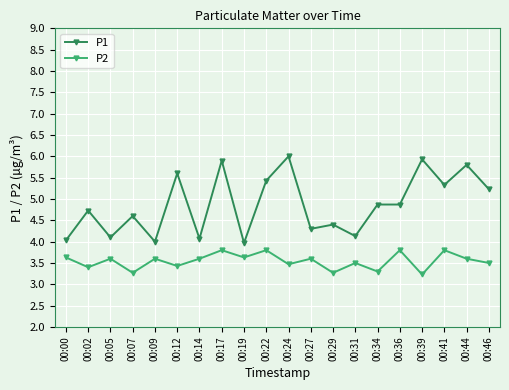

The P1 series shows 8.0 at 00:02. True or false?

False